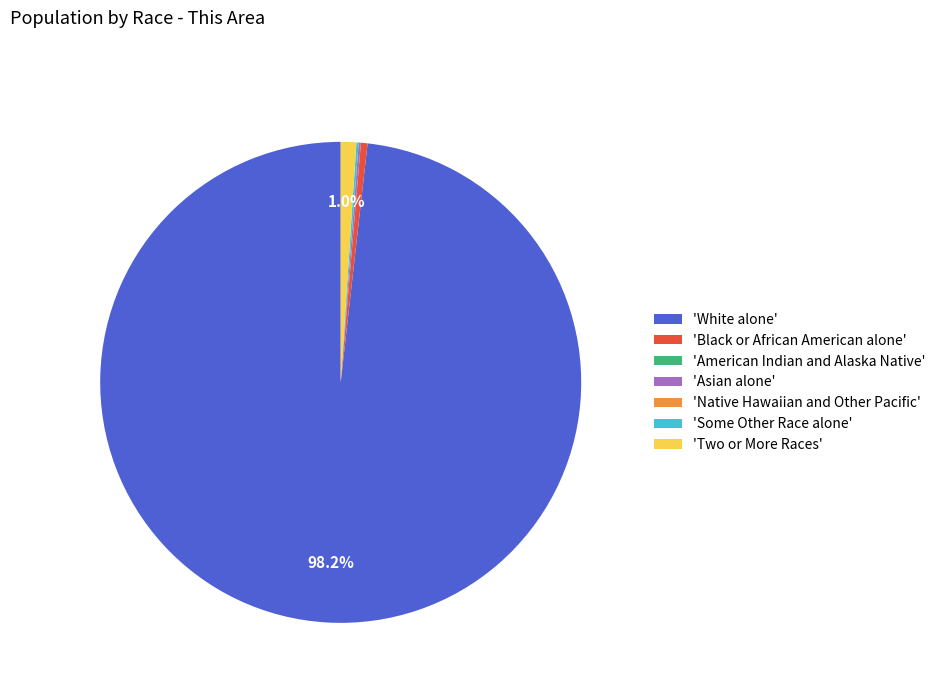

Which category accounts for the majority?

'White alone'